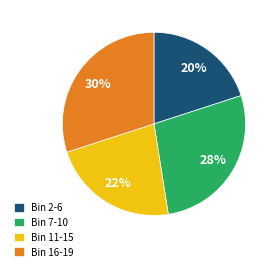

Count the number of slices in the pie.

4